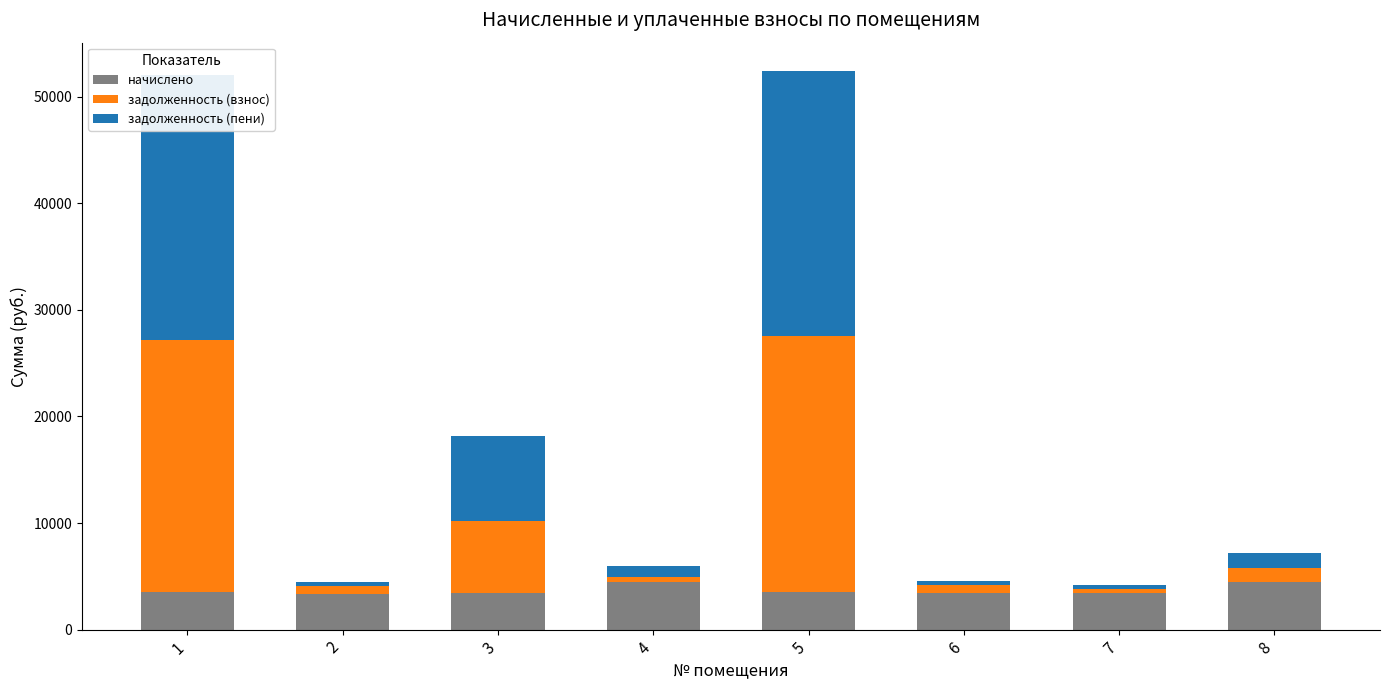

What is the total value across all series at 3?

18162.0